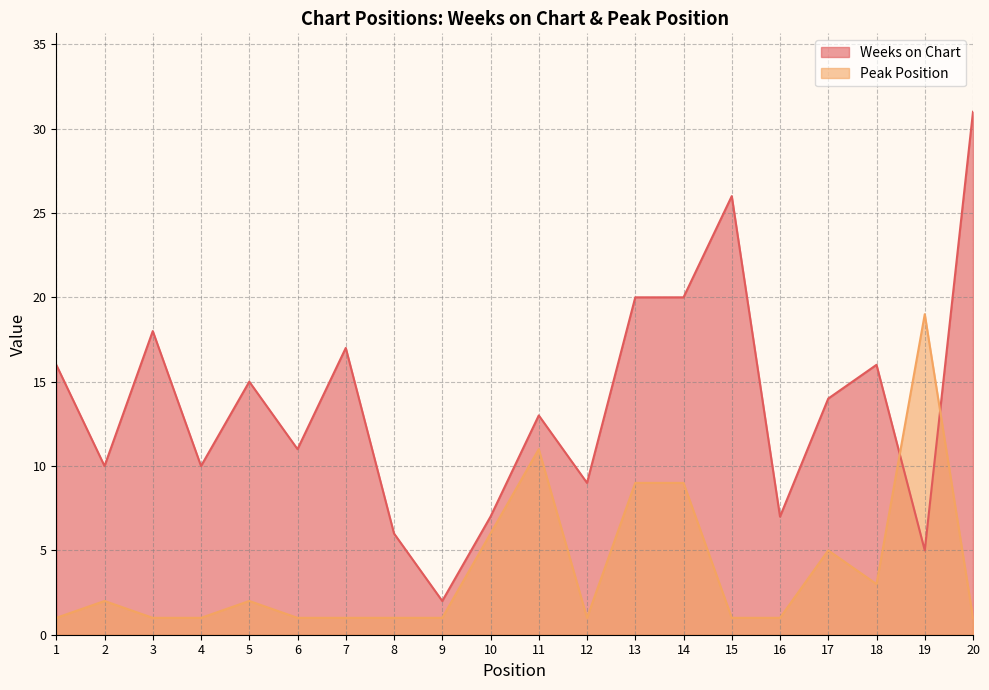

Between 9 and 2, which is larger?

2